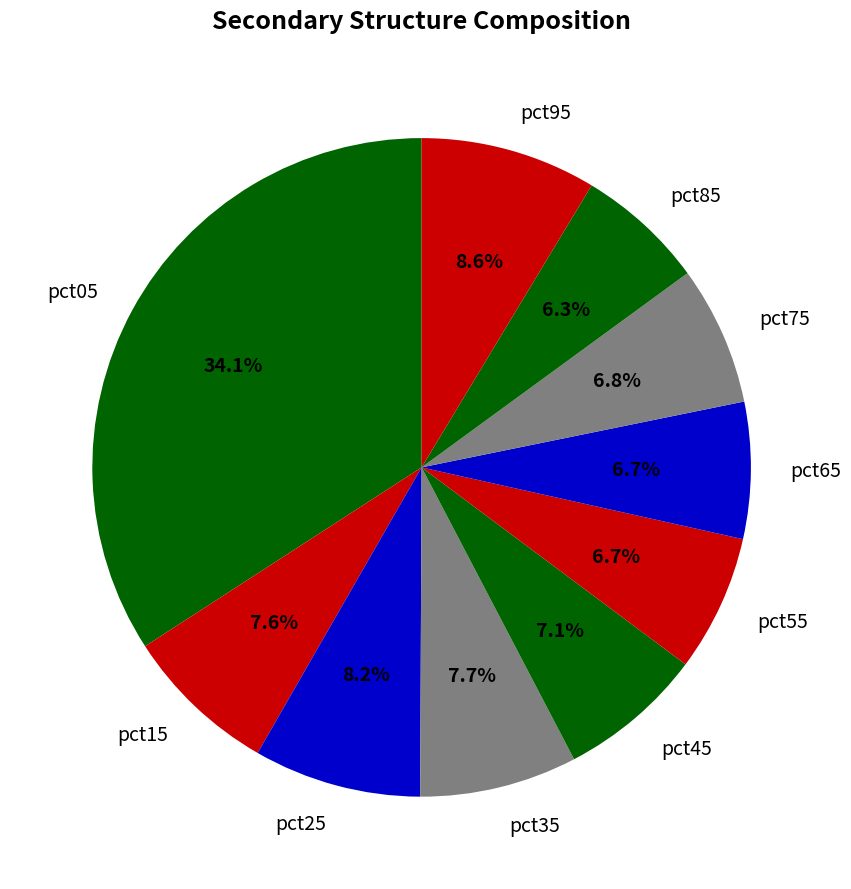

Which has a higher value, pct85 or pct15?

pct15